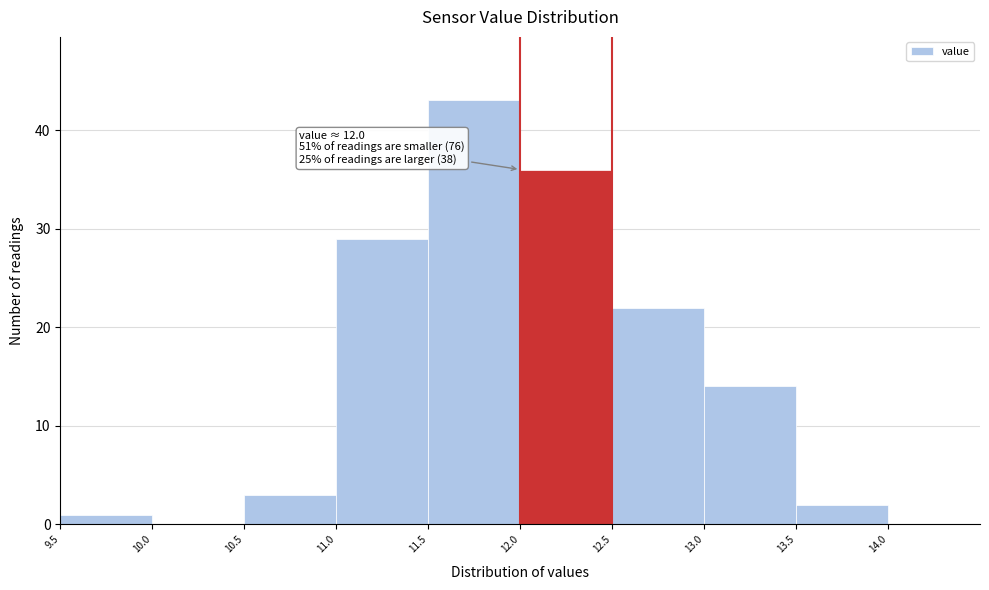

Which range on the x-axis has the tallest bar?

11.5 to 12.0